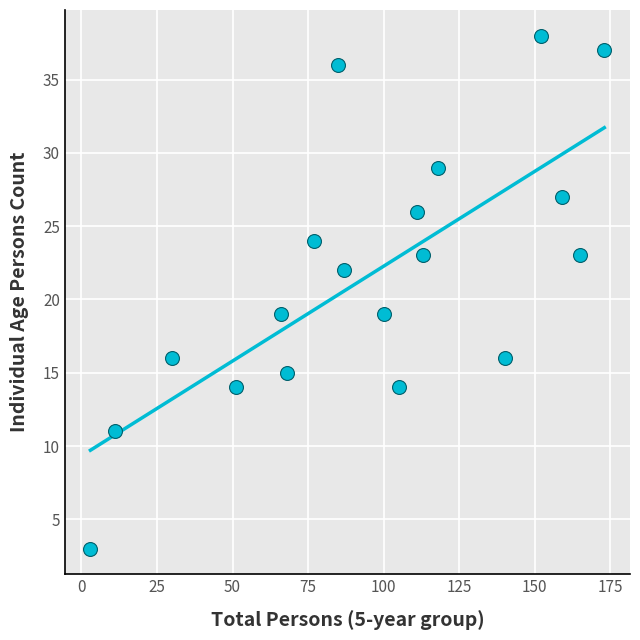

What is the range of Y values (max minus min)?

35